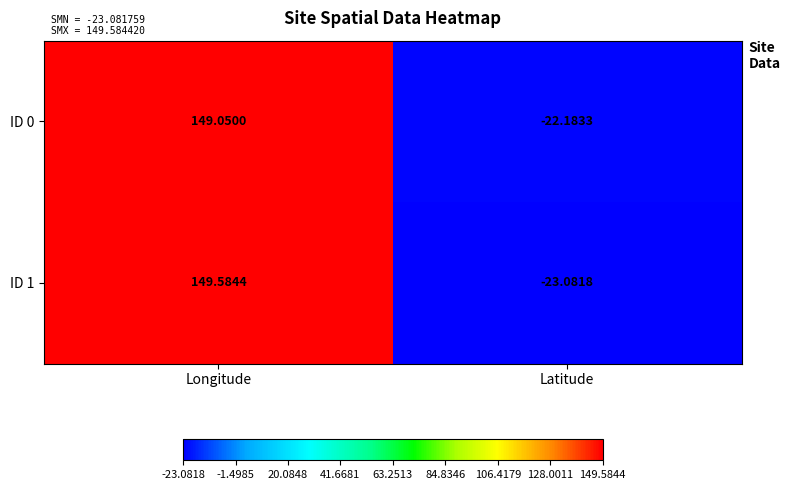

How many categories are shown in the chart?

2